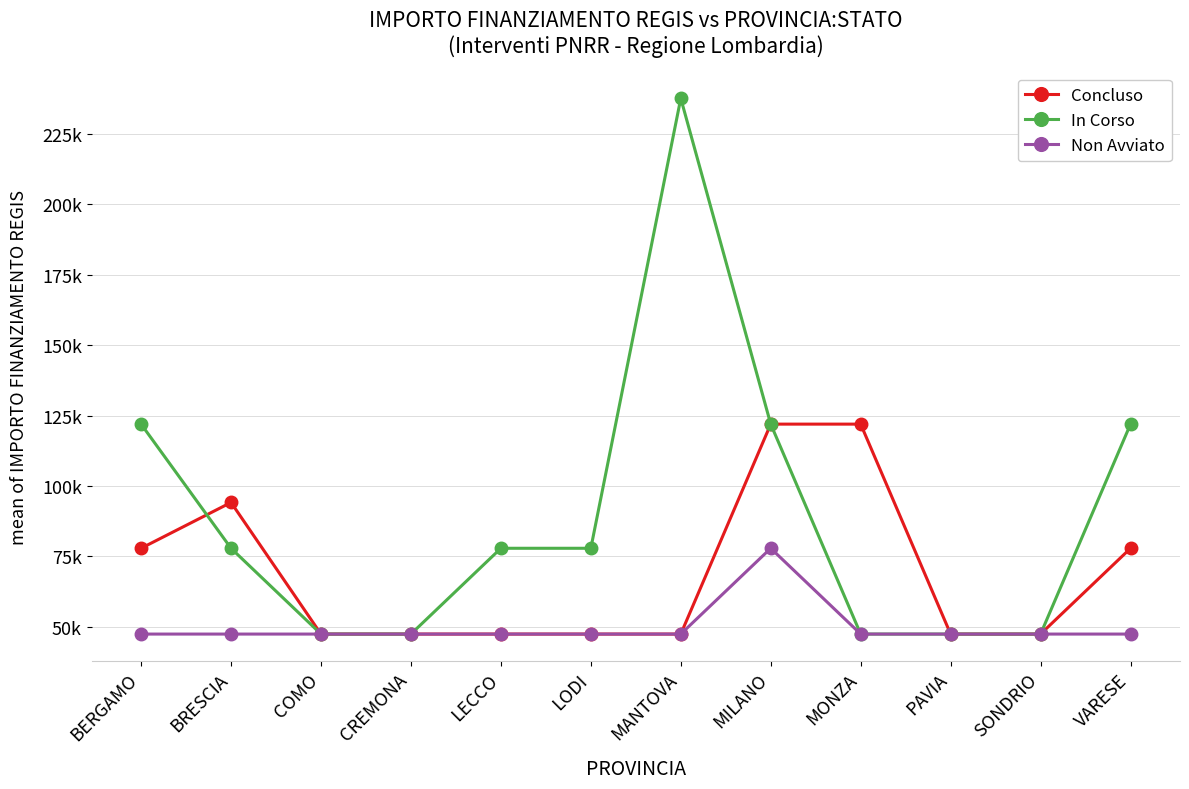

At which category is the sum across all series the highest?

MANTOVA